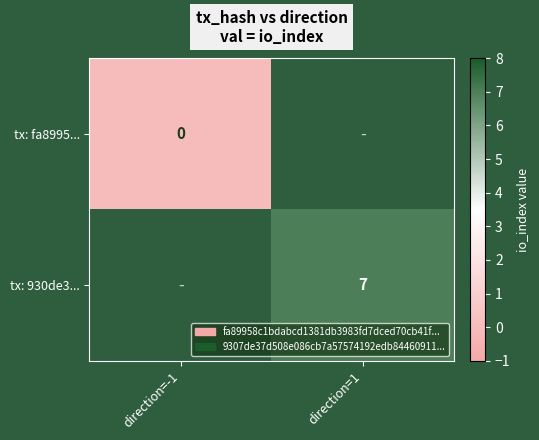

Which has a higher value, direction=-1 or direction=1?

direction=1